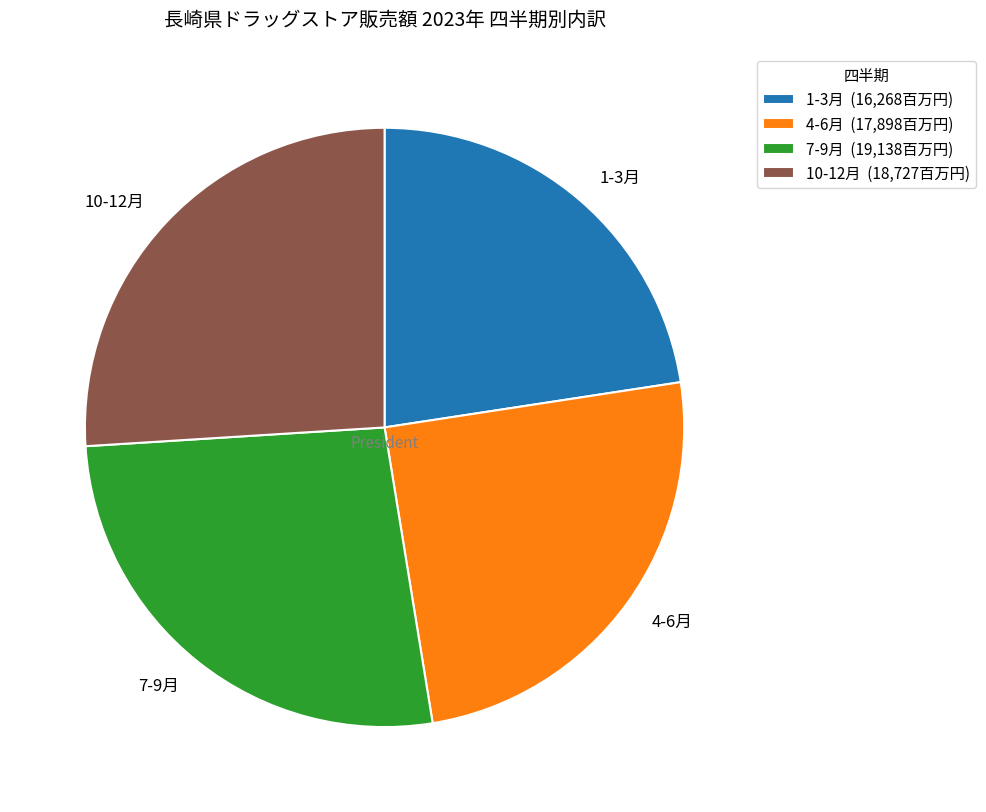

Does 10-12月 represent more than half of the total?

No